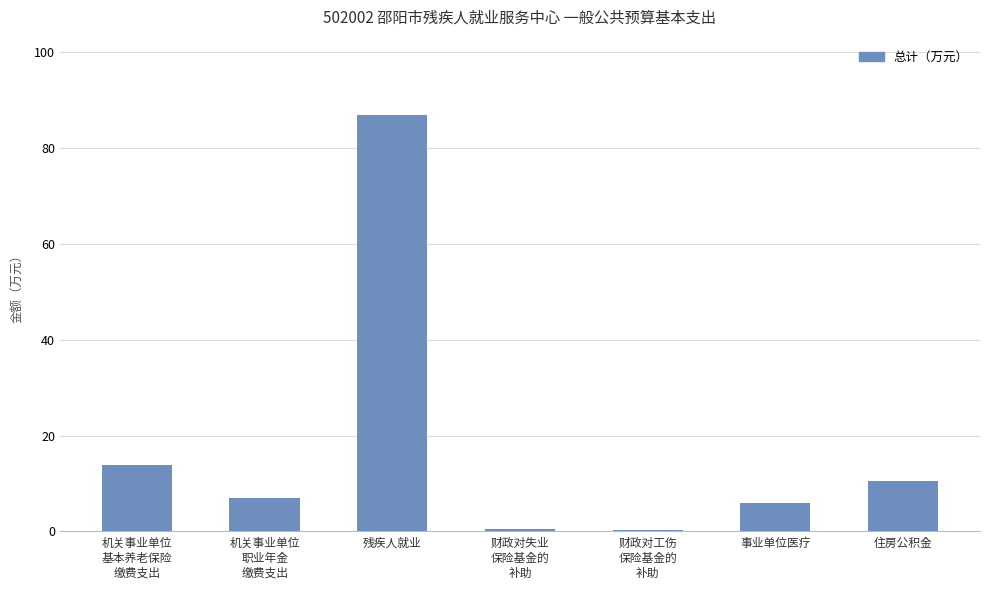

Is it true that the value at 残疾人就业 is 87.0?

True